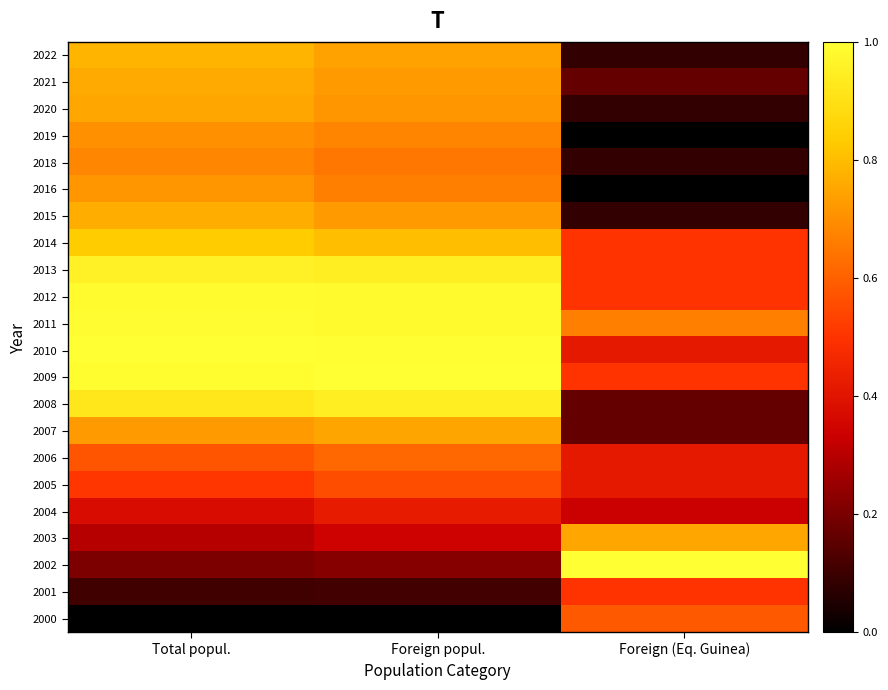

List the series in order of their peak value, lowest first.

2004, 2001, 2005, 2000, 2006, 2018, 2019, 2016, 2007, 2003, 2020, 2021, 2015, 2022, 2014, 2008, 2013, 2012, 2011, 2010, 2009, 2002